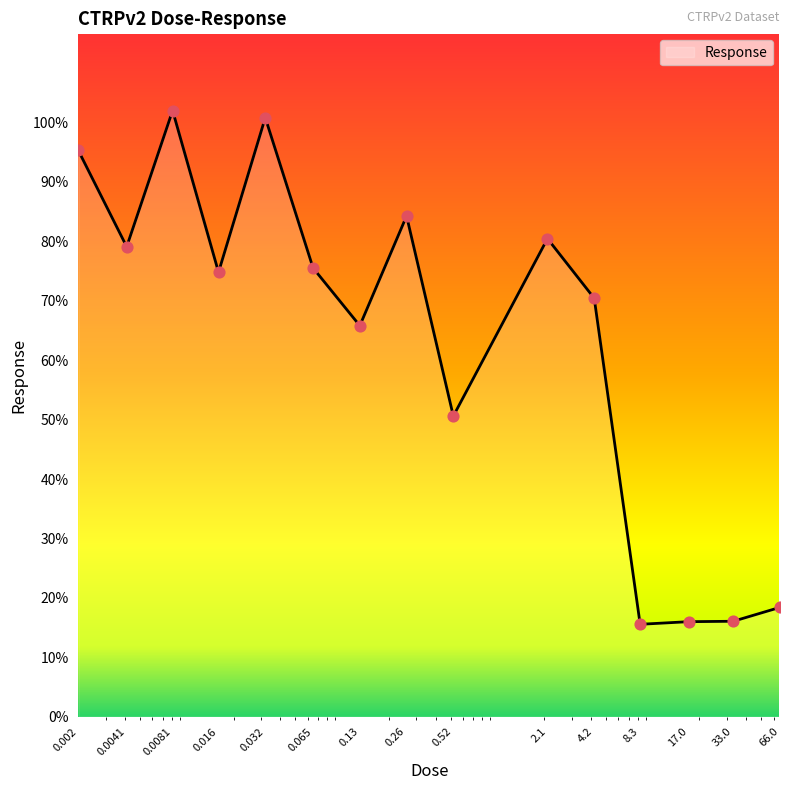

What is the minimum value shown in the chart?

15.6